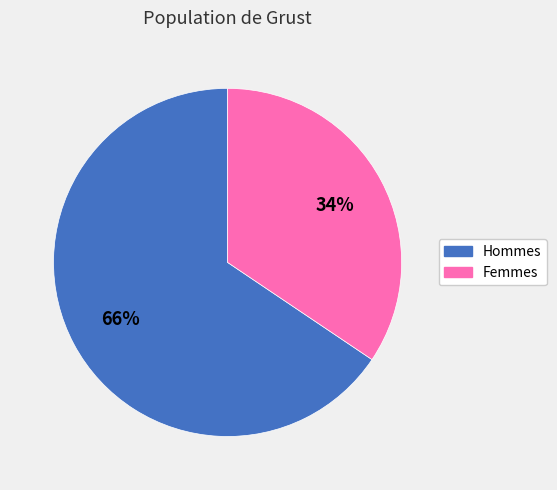

Rank the categories by value from lowest to highest.

Femmes, Hommes